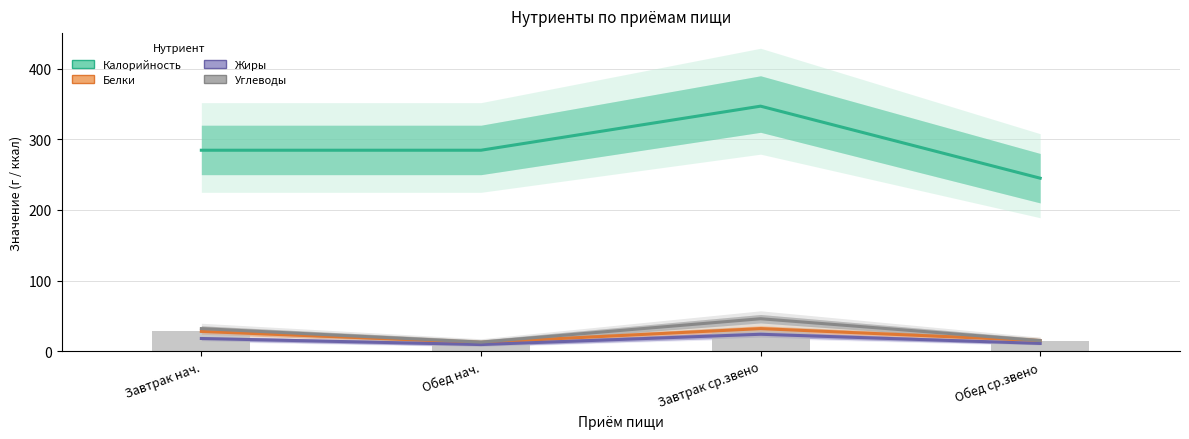

Read the Углеводы value at Обед ср.звено.

15.0